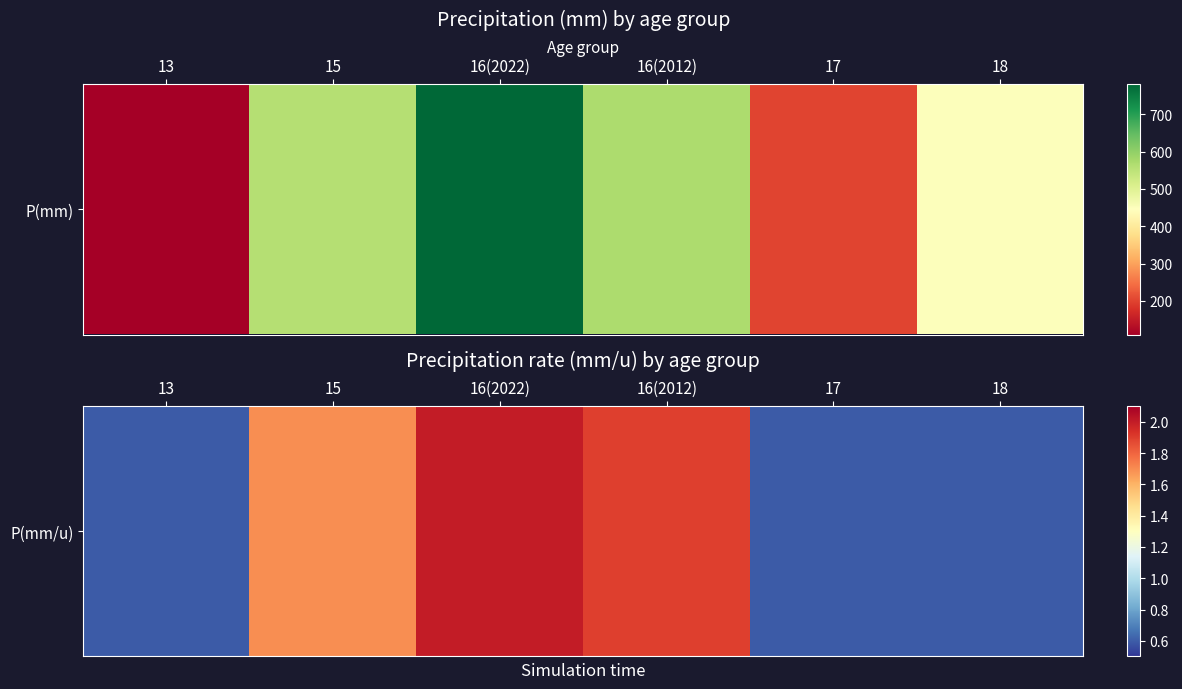

The value at 15 is 1.7. True or false?

True